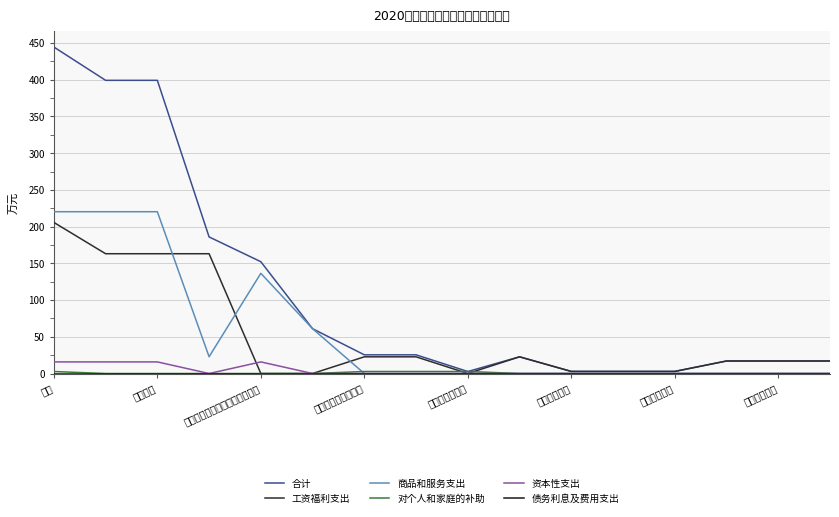

Which series has the widest spread of values?

合计